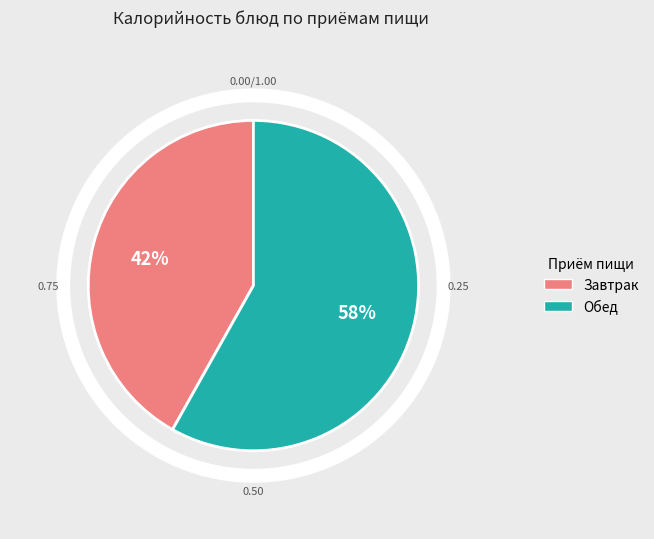

True or false: Котлеты биточки accounts for 21% of the total.

False